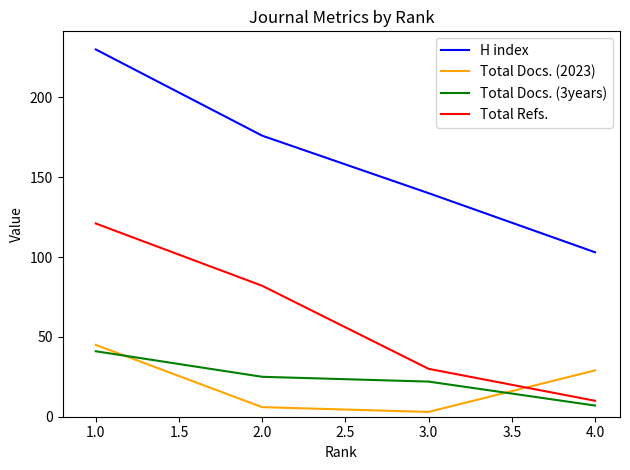

Which label corresponds to the largest value in the chart?

1.0